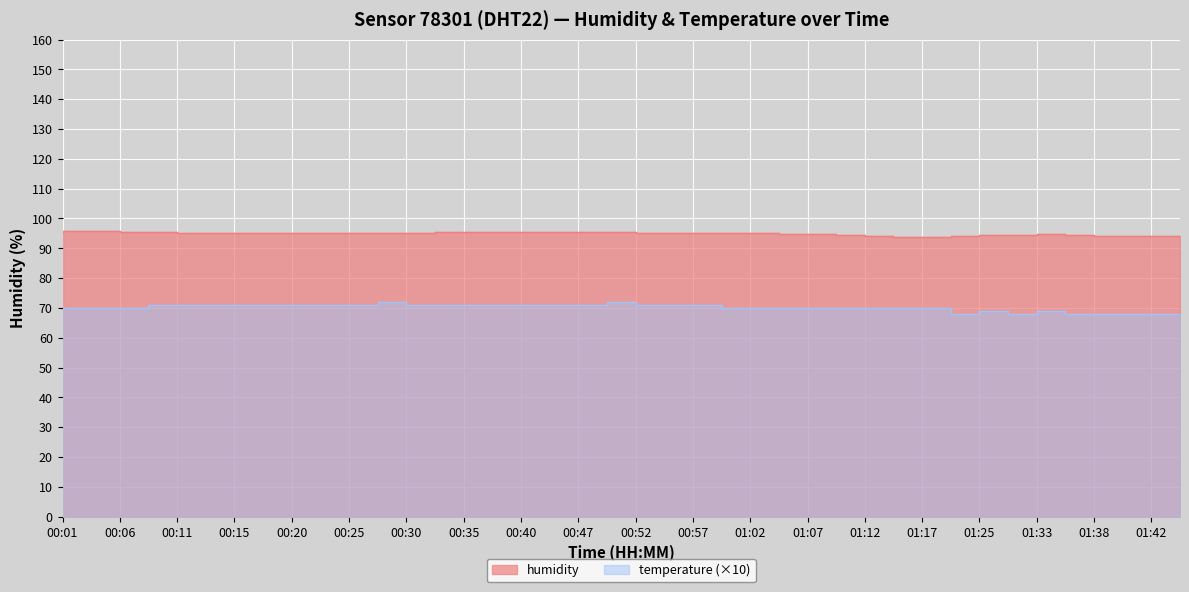

Reading left to right, what are all the values shown in this chart?

humidity: 00:01=95.6	00:03=95.8	00:06=95.8	00:08=95.6	00:11=95.4	00:13=95.2	00:15=95.1	00:18=95.1	00:20=95.1	00:23=95.2	00:25=95.2	00:28=95.3	00:30=95.3	00:32=95.3	00:35=95.5	00:37=95.4	00:40=95.5	00:42=95.5	00:47=95.6	00:50=95.5	00:52=95.5	00:55=95.2	00:57=95.3	01:00=95.3	01:02=95.3	01:05=95.1	01:07=94.8	01:09=94.8	01:12=94.6	01:14=94.1	01:17=93.7	01:20=93.8	01:25=94.0	01:28=94.3	01:33=94.5	01:35=94.7	01:38=94.6	01:40=94.1	01:42=94.2	01:45=94.0
temperature: 00:01=70.0	00:03=70.0	00:06=70.0	00:08=70.0	00:11=71.0	00:13=71.0	00:15=71.0	00:18=71.0	00:20=71.0	00:23=71.0	00:25=71.0	00:28=71.0	00:30=72.0	00:32=71.0	00:35=71.0	00:37=71.0	00:40=71.0	00:42=71.0	00:47=71.0	00:50=71.0	00:52=72.0	00:55=71.0	00:57=71.0	01:00=71.0	01:02=70.0	01:05=70.0	01:07=70.0	01:09=70.0	01:12=70.0	01:14=70.0	01:17=70.0	01:20=70.0	01:25=68.0	01:28=69.0	01:33=68.0	01:35=69.0	01:38=68.0	01:40=68.0	01:42=68.0	01:45=68.0